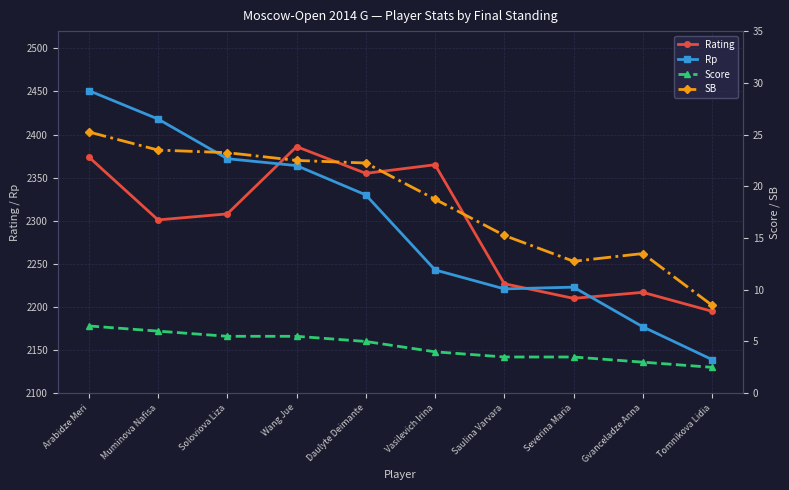

What are all the series names shown in the legend?

Rating, Rp, Score, SB